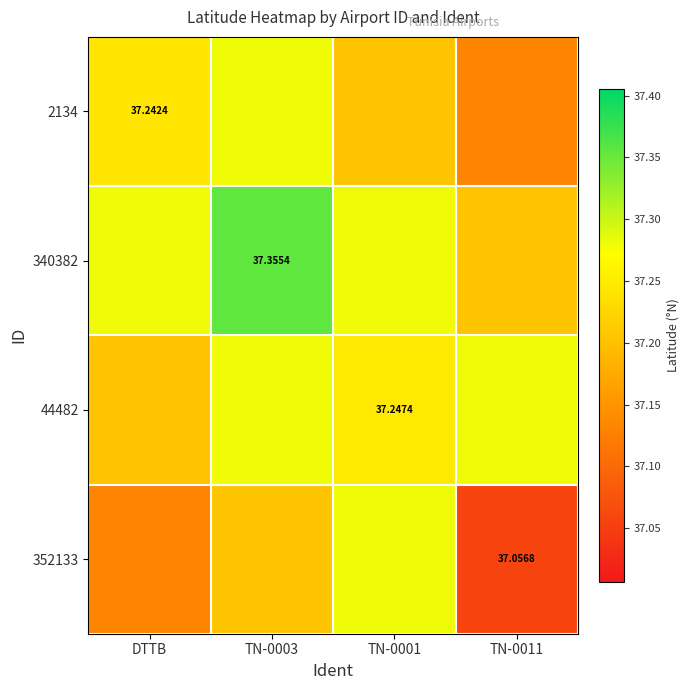

Is the value of 340382 at TN-0003 greater than the value of 44482 at TN-0001?

Yes